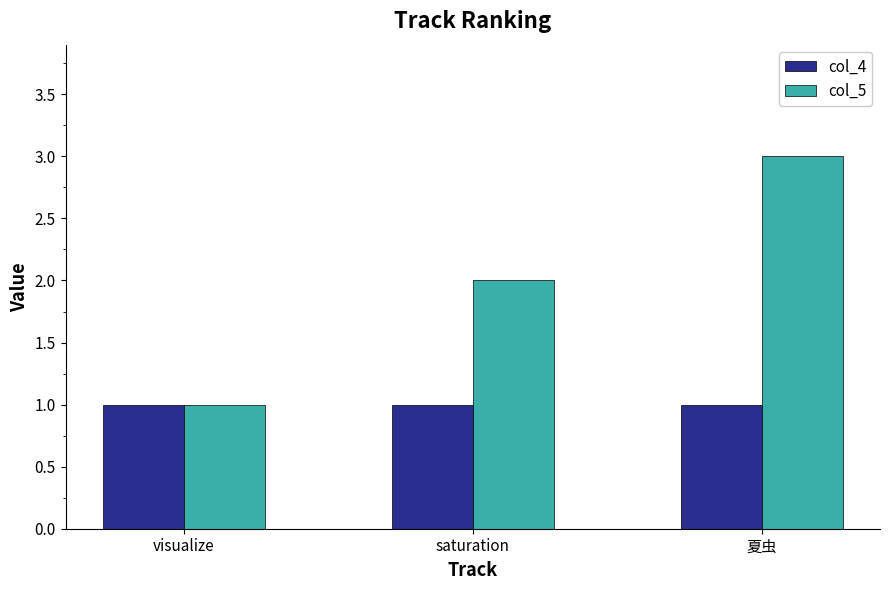

What is the sum of the col_5 values at visualize and 夏虫?

4